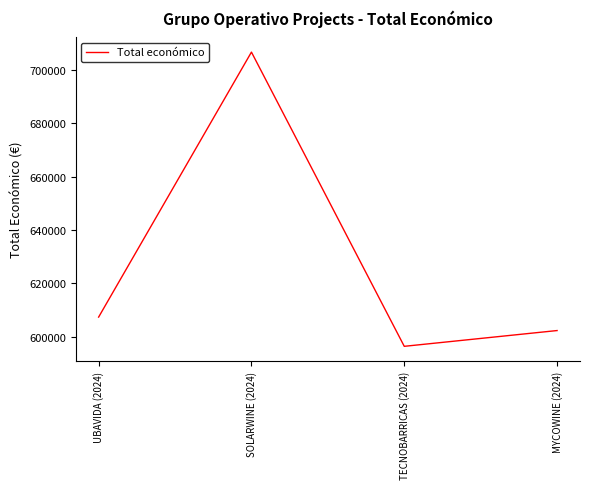

What is the average value?

628179.6